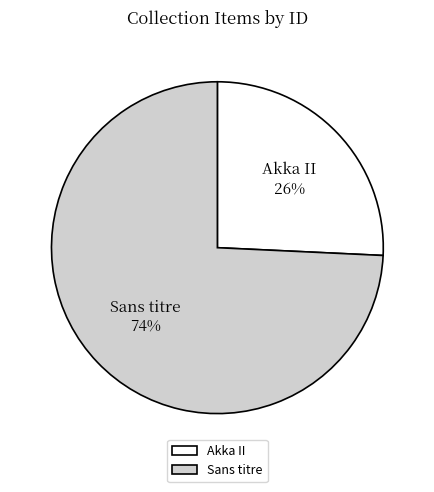

Combined, do Akka II and Sans titre account for over 50%?

Yes